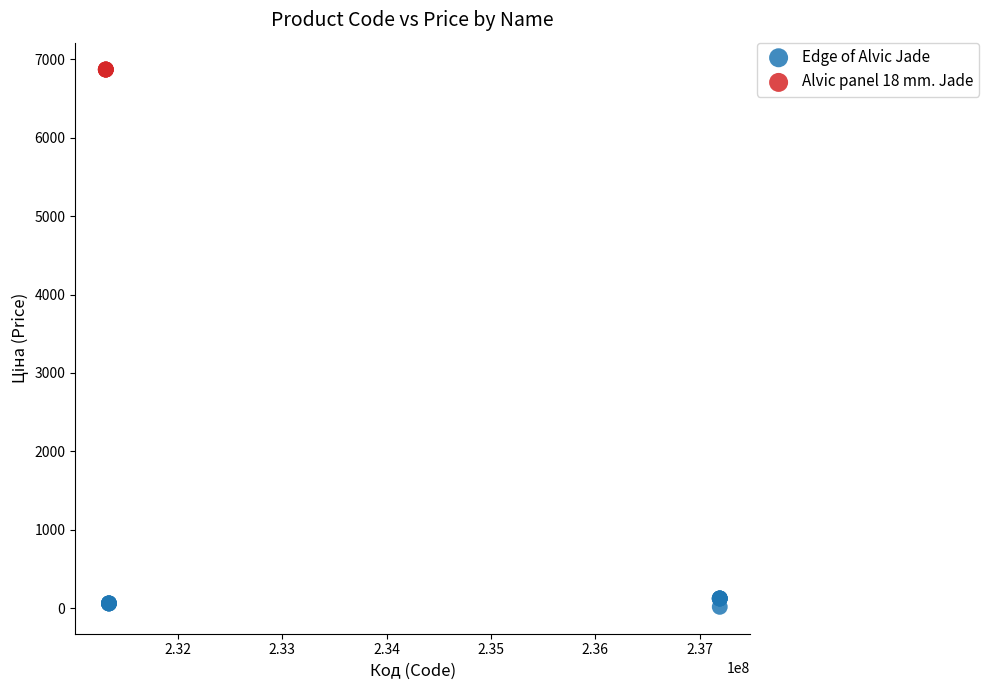

Which series reaches the minimum Y coordinate?

Edge of Alvic Jade